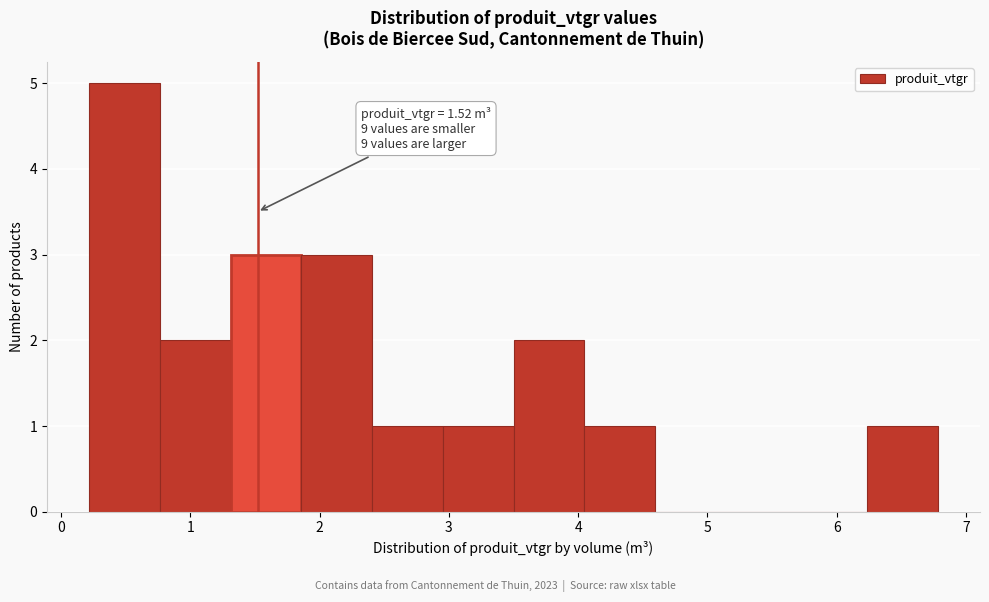

Which range on the x-axis has the tallest bar?

0.2 to 0.8